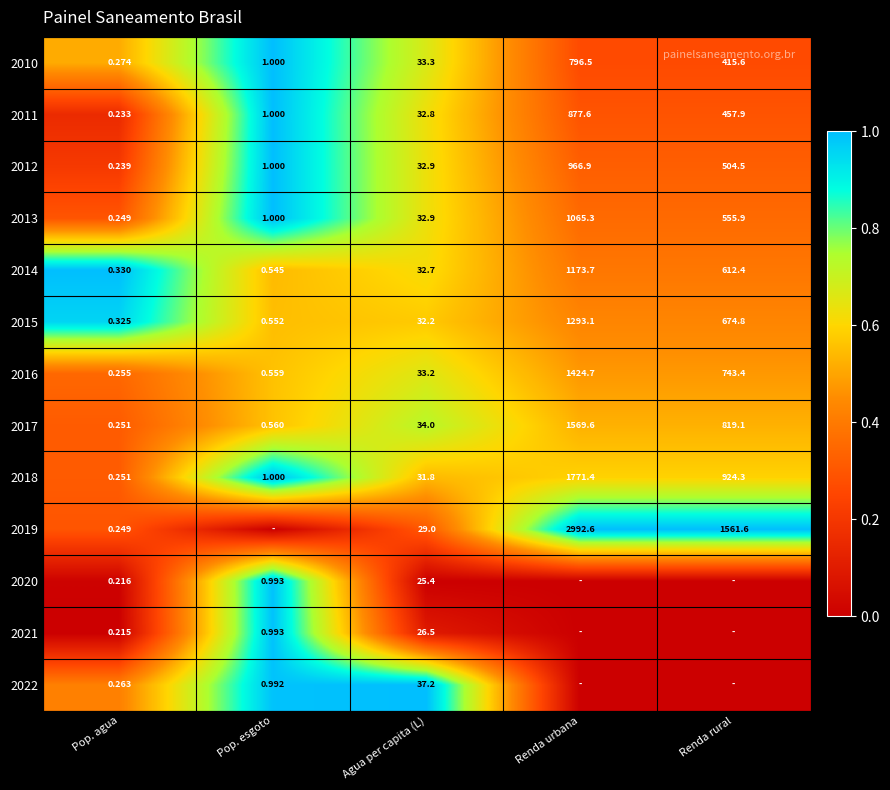

Count the number of data series in this chart.

13